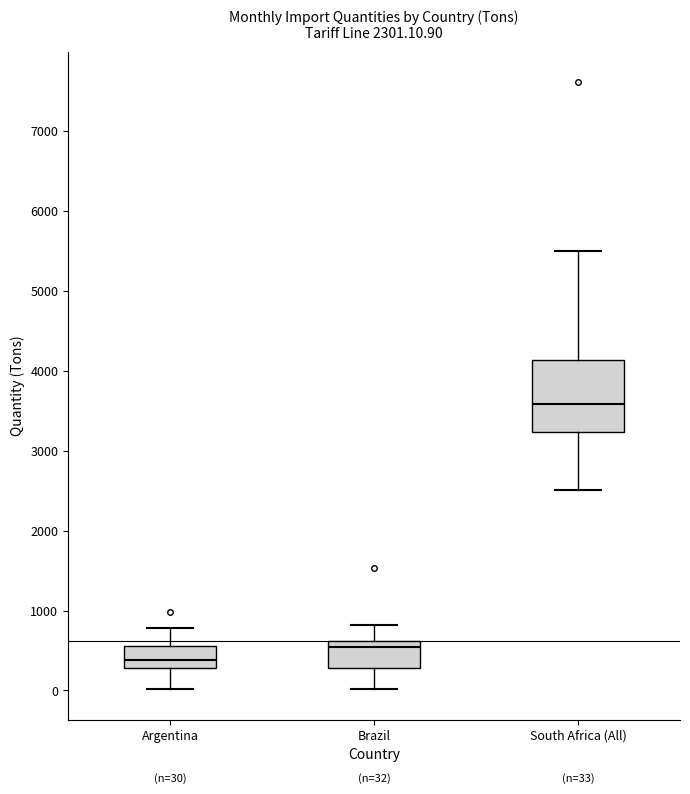

Which box has the lowest median line?

Argentina